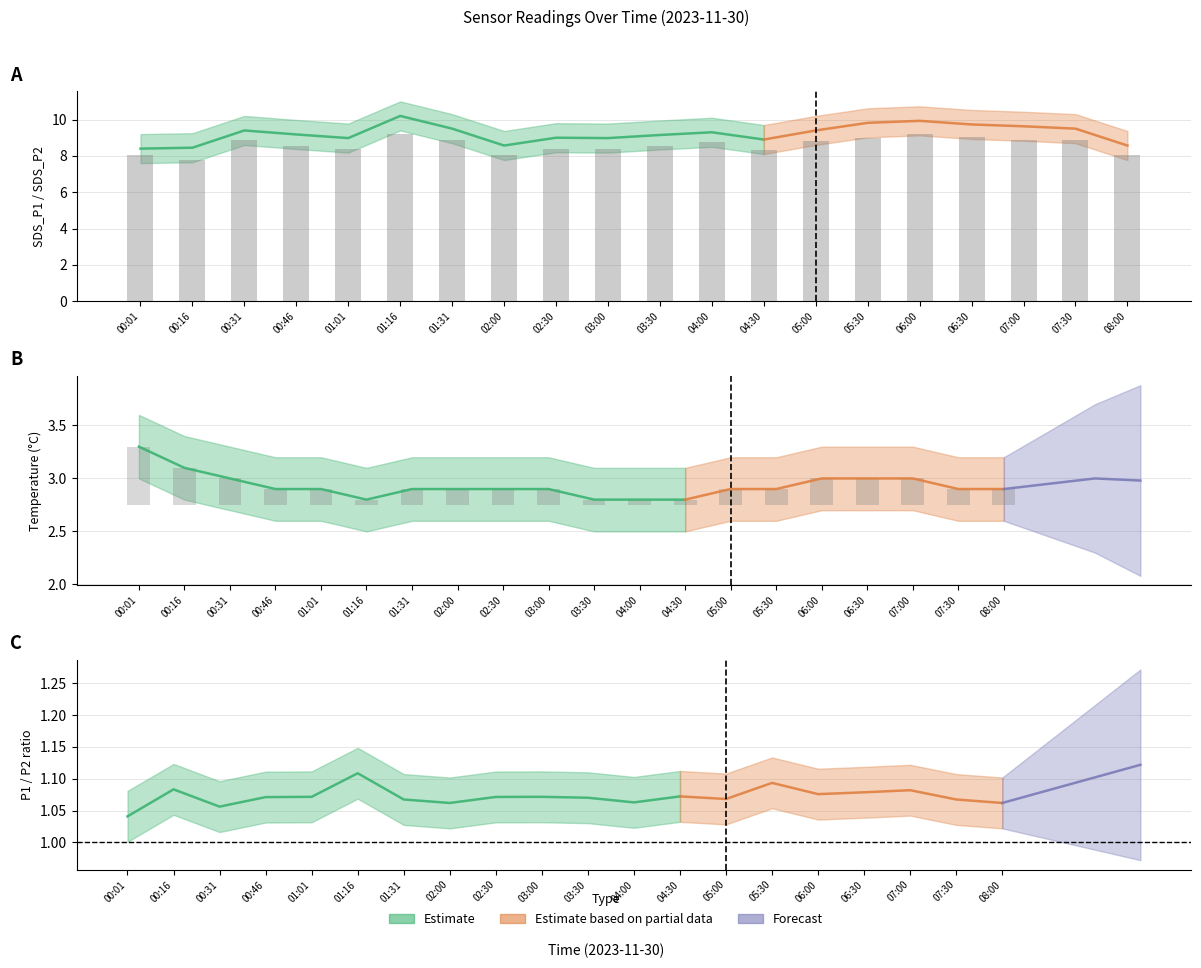

The SDS_P2 (bar) series shows 4.5 at 05:30. True or false?

False